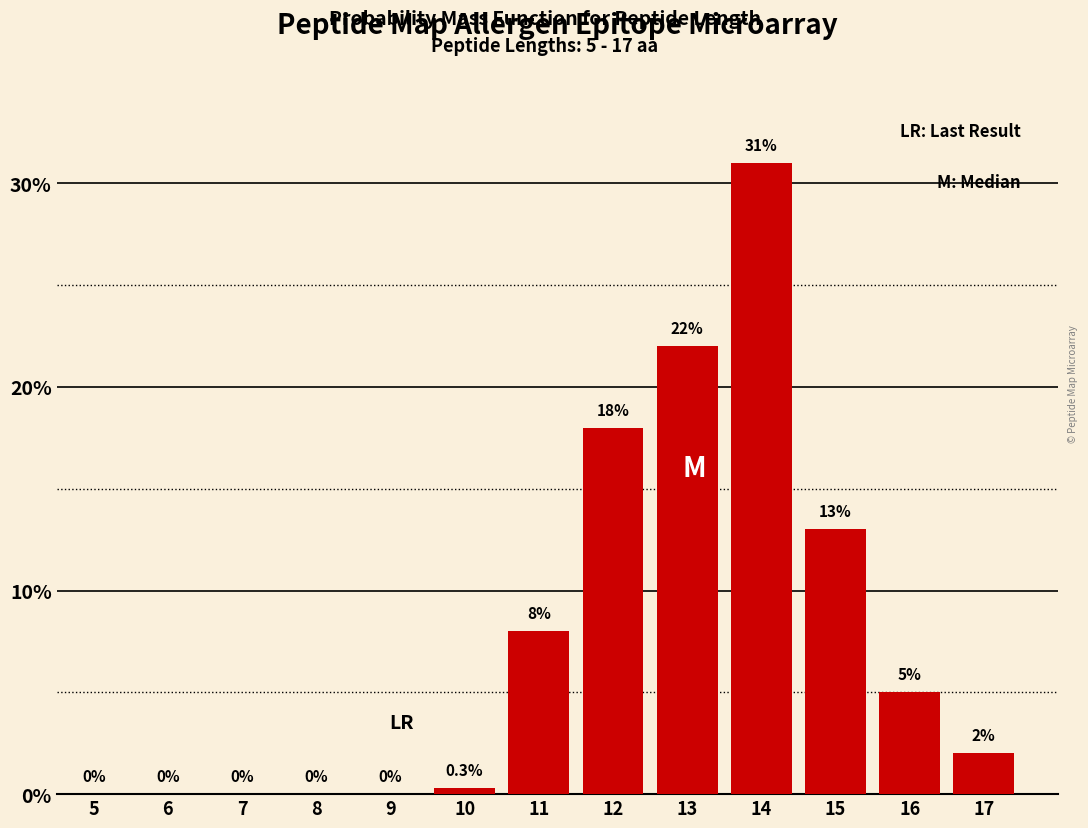

Reading left to right, extract all data points from this chart.

5=0.0	6=0.0	7=0.0	8=0.0	9=0.0	10=0.3	11=8.0	12=18.0	13=22.0	14=31.0	15=13.0	16=5.0	17=2.0